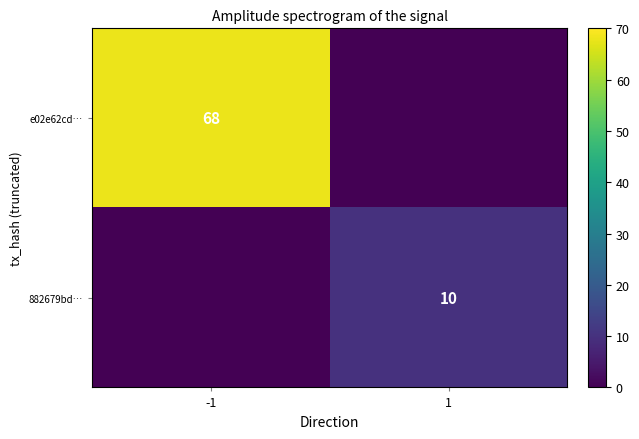

The value of e02e62cd… at -1 is 45. True or false?

False